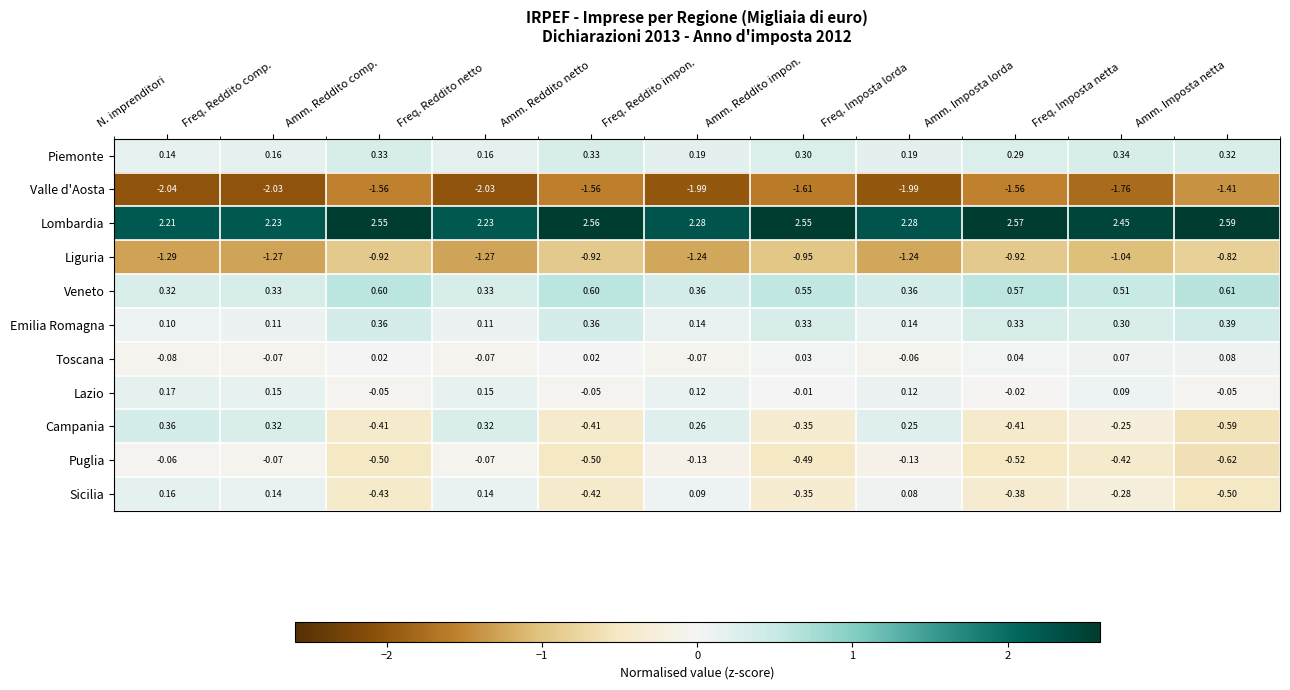

Rank the series by their maximum value, from lowest to highest.

Valle d'Aosta, Liguria, Puglia, Toscana, Sicilia, Lazio, Piemonte, Campania, Emilia Romagna, Veneto, Lombardia